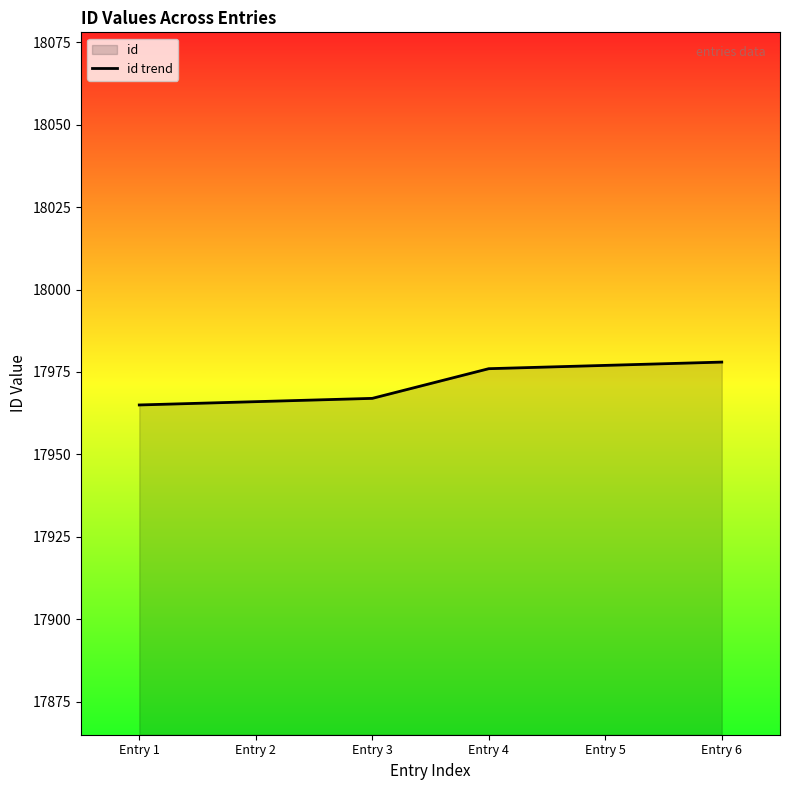

What is the average value?

17972